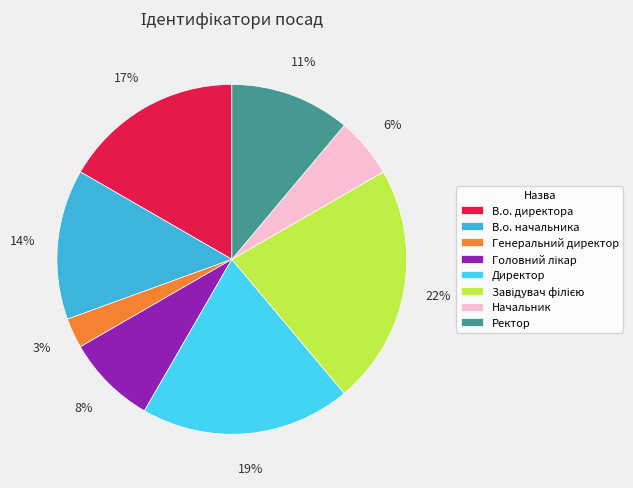

Which category has the smallest portion of the pie?

Генеральний директор